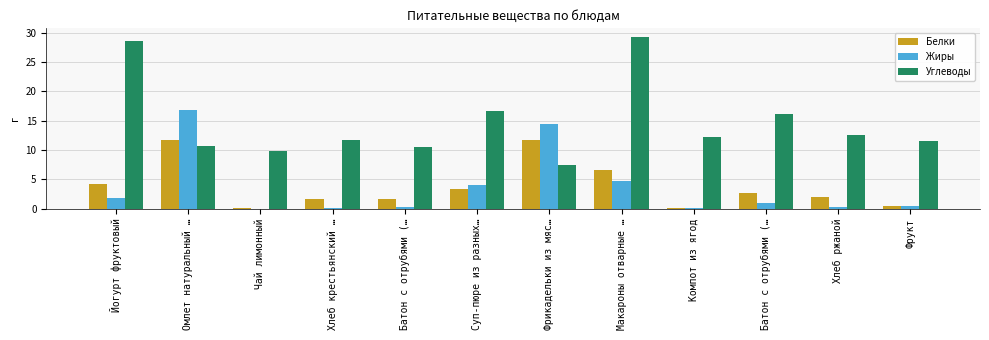

True or false: Углеводы has a value of 12.5 at Хлеб ржаной.

True